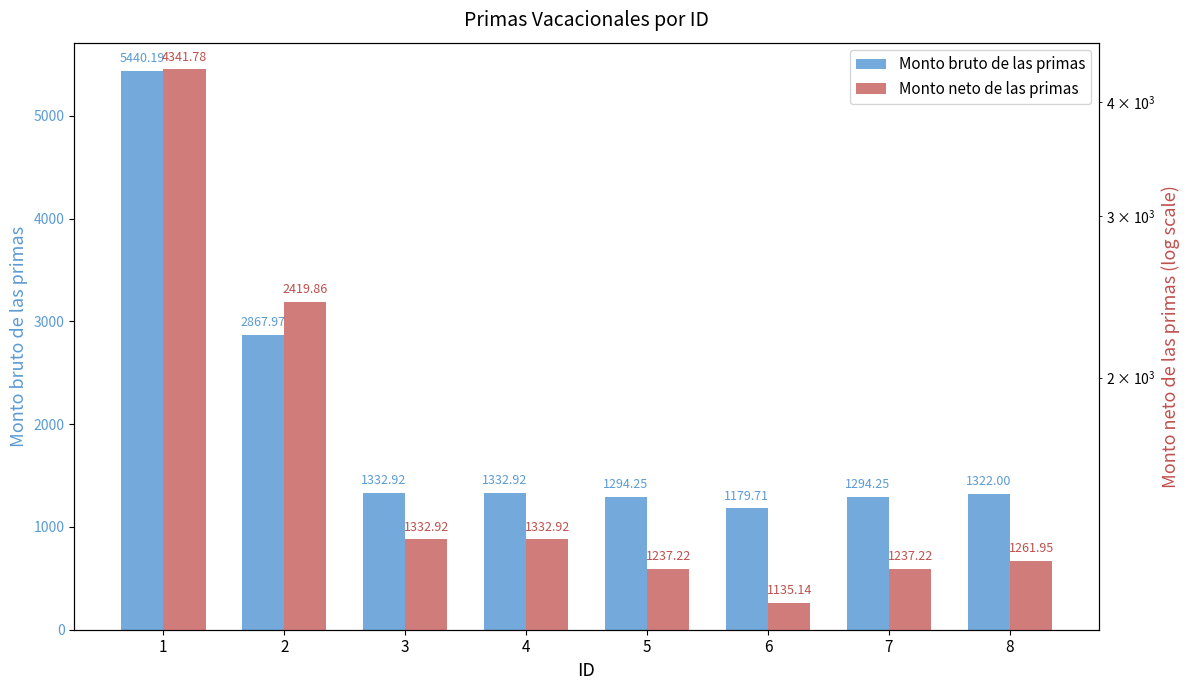

Between 3 and 8, which series saw the biggest shift?

Monto neto de las primas